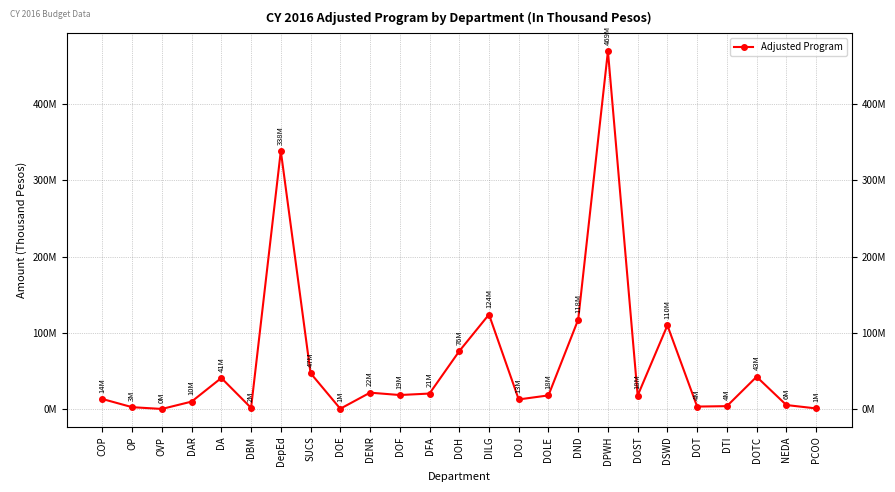

List the labels in order of value, largest first.

DPWH, DepEd, DILG, DND, DSWD, DOH, SUCS, DOTC, DA, DENR, DFA, DOF, DOLE, DOST, COP, DOJ, DAR, NEDA, DTI, DOT, OP, DBM, PCOO, DOE, OVP